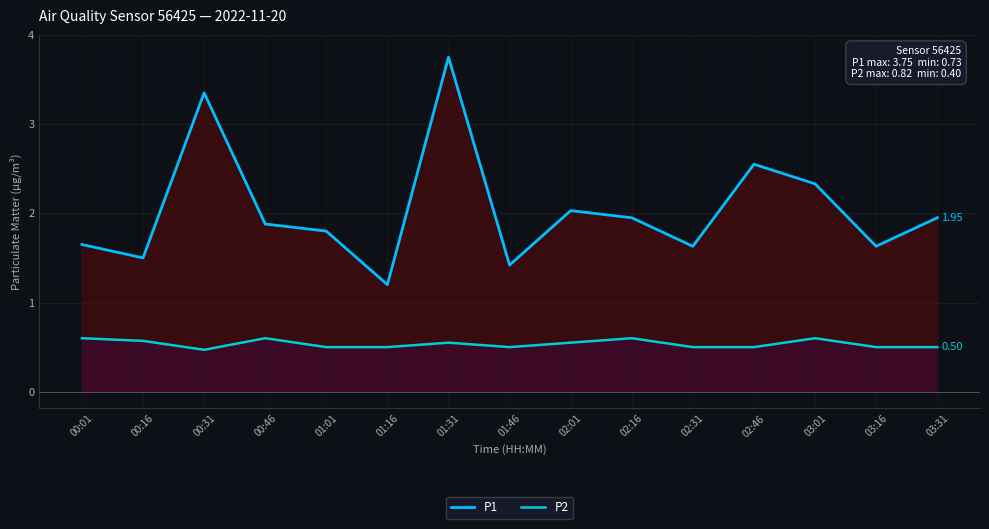

What is the total value across all series at 02:31?

2.1